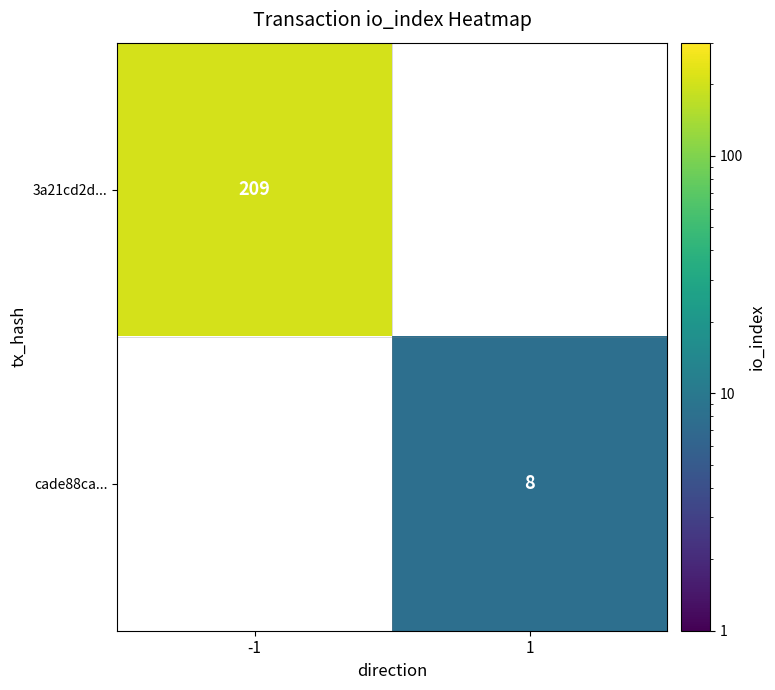

Is it true that 3a21cd2d... equals 49 at -1?

False